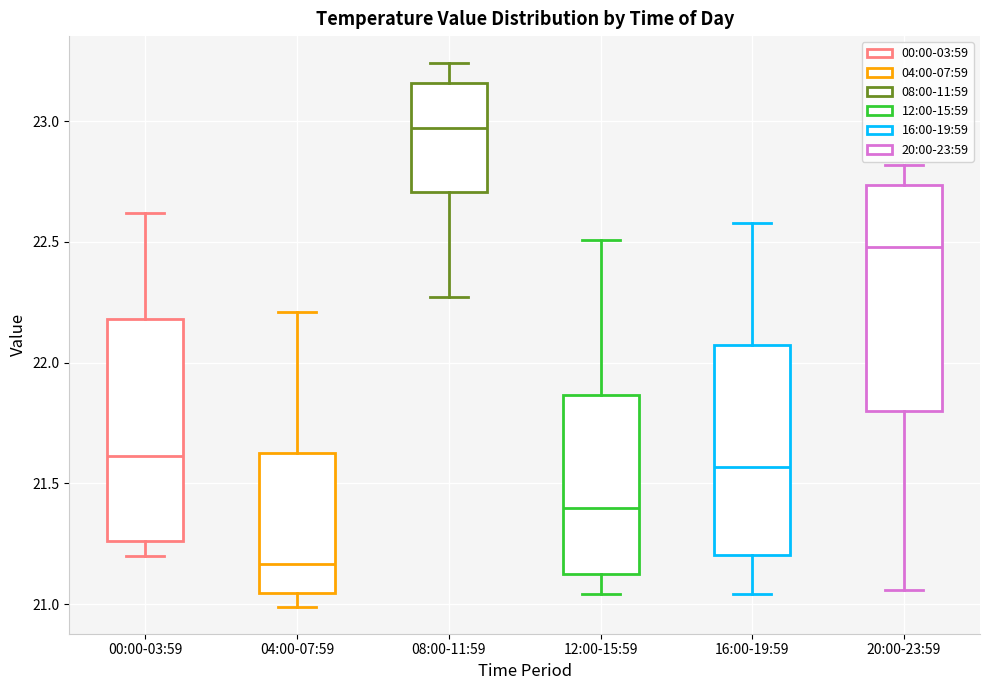

Reading left to right, transcribe this box plot: for each box, give where its median line is, the range the box spans, and where its two whiskers end, as read against the y-axis. The values are not printed on the chart, so give them approximately, as read against the axis.

00:00-03:59: median 21.60, box 21.25 to 22.20, whiskers 21.20 to 22.60
04:00-07:59: median 21.15, box 21.05 to 21.65, whiskers 21.00 to 22.20
08:00-11:59: median 22.95, box 22.70 to 23.15, whiskers 22.25 to 23.25
12:00-15:59: median 21.40, box 21.15 to 21.85, whiskers 21.05 to 22.50
16:00-19:59: median 21.55, box 21.20 to 22.05, whiskers 21.05 to 22.60
20:00-23:59: median 22.50, box 21.80 to 22.75, whiskers 21.05 to 22.80